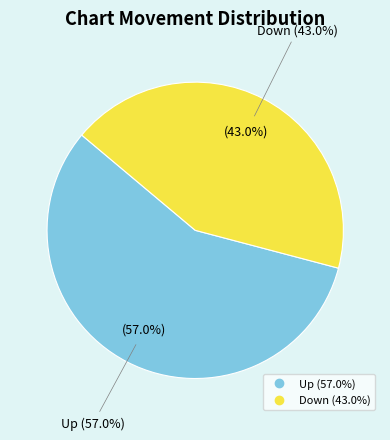

Which slice is the smallest?

Down